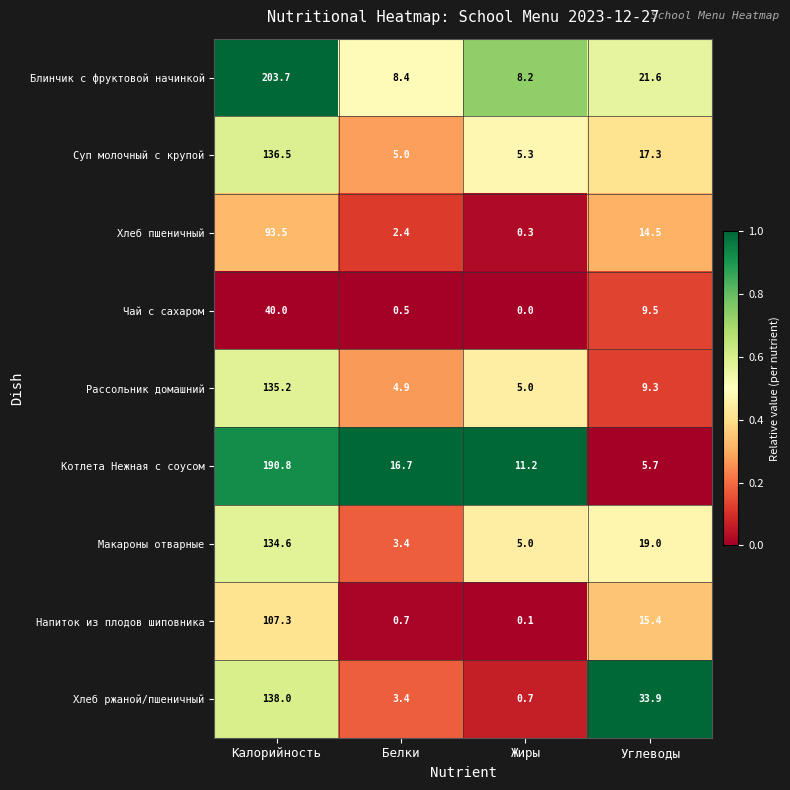

Which category has the highest value across all series?

Калорийность